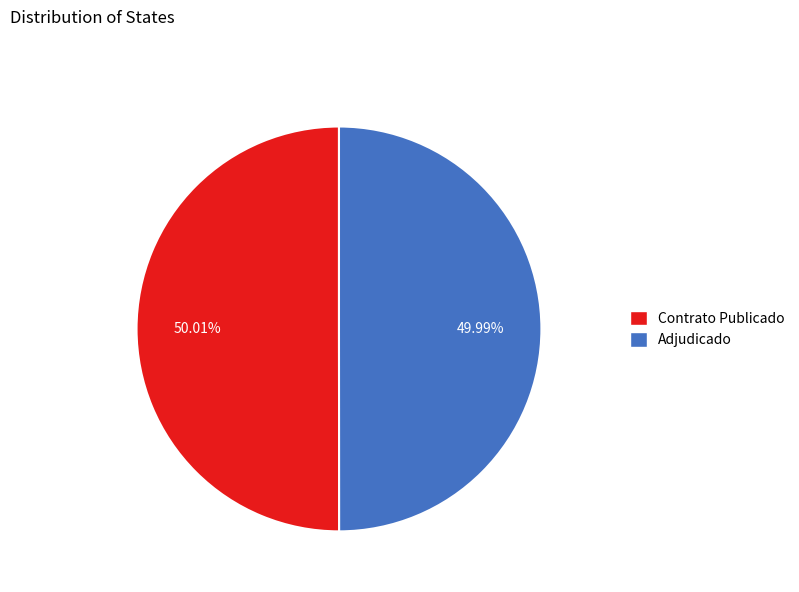

Does any single category account for the majority?

Yes